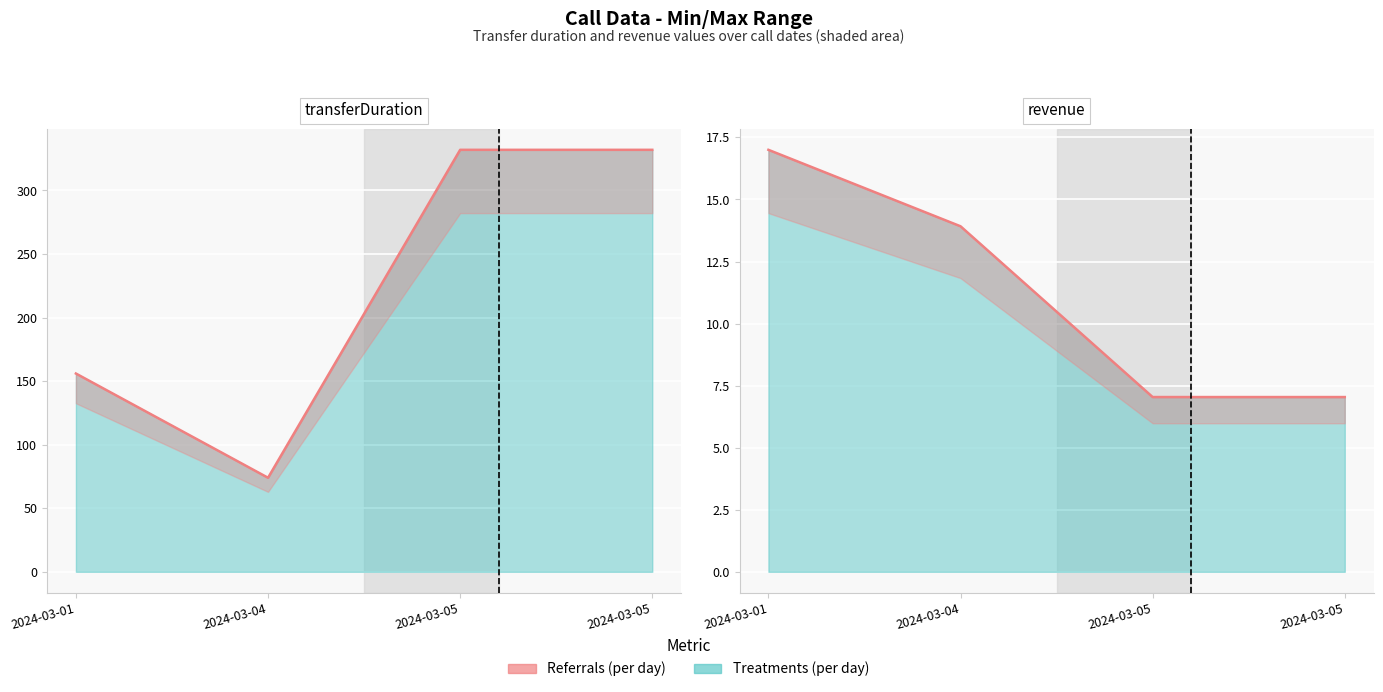

Between 2024-03-05 and 2024-03-01, which is larger?

2024-03-01